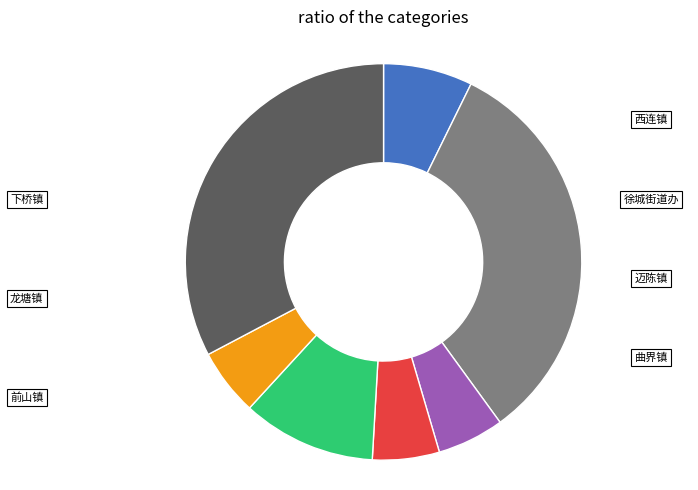

Does any single category account for the majority?

No